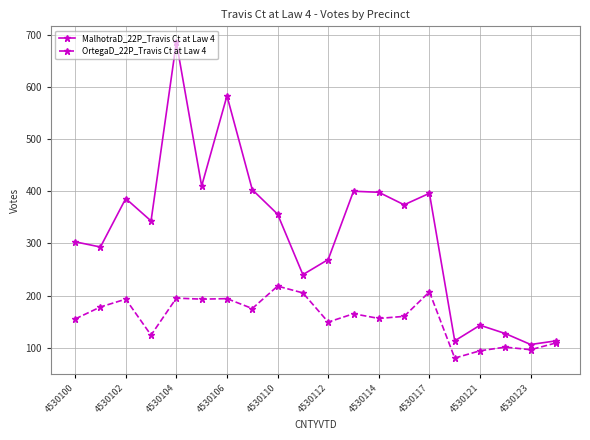

Which series has the largest total across all categories?

MalhotraD_22P_Travis Ct at Law 4